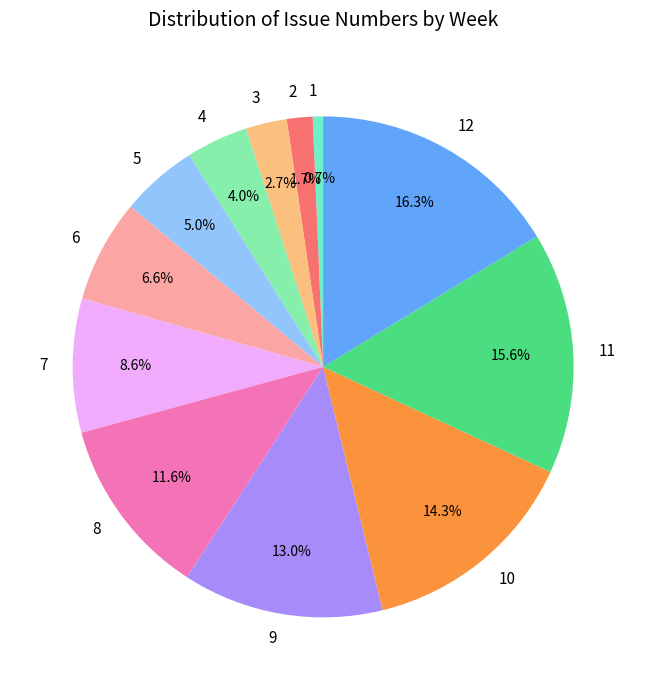

Does any single category account for the majority?

No